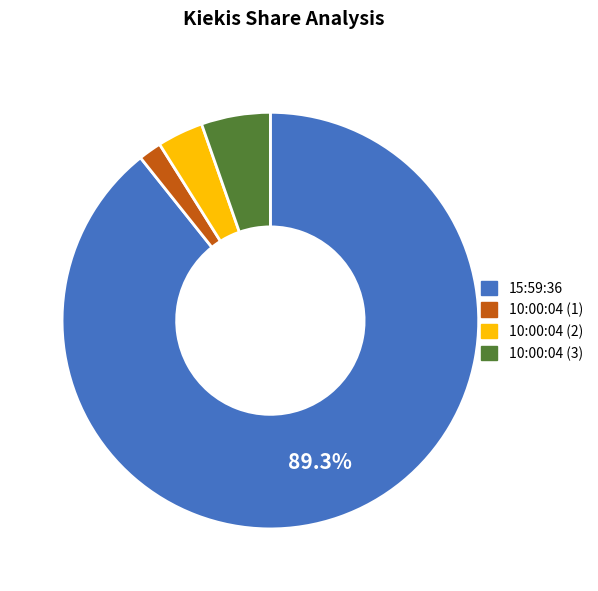

Is the sum of 10:00:04 (1) and 15:59:36 greater than half?

Yes